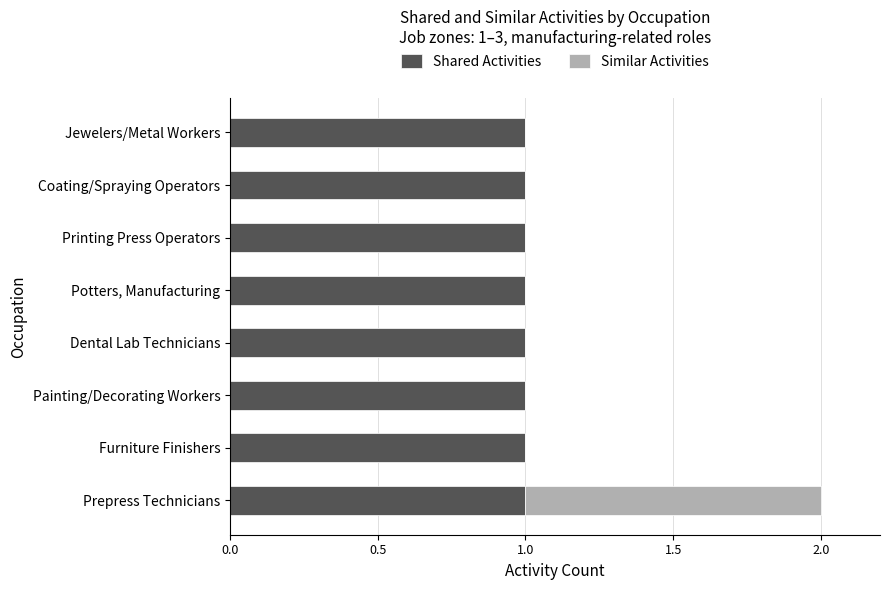

At which category is the sum across all series the highest?

Prepress Technicians